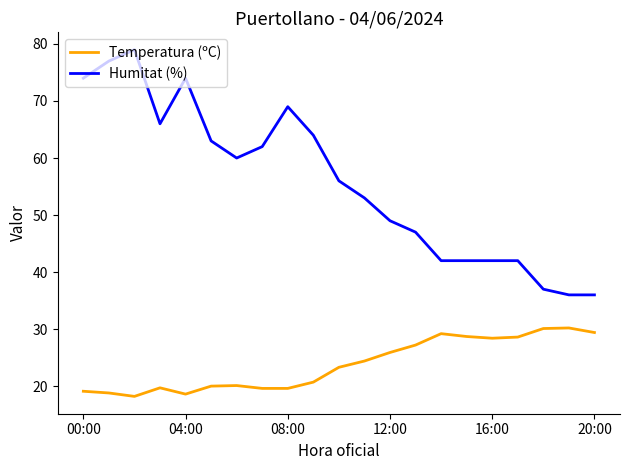

Which series has the largest total across all categories?

Humitat (%)